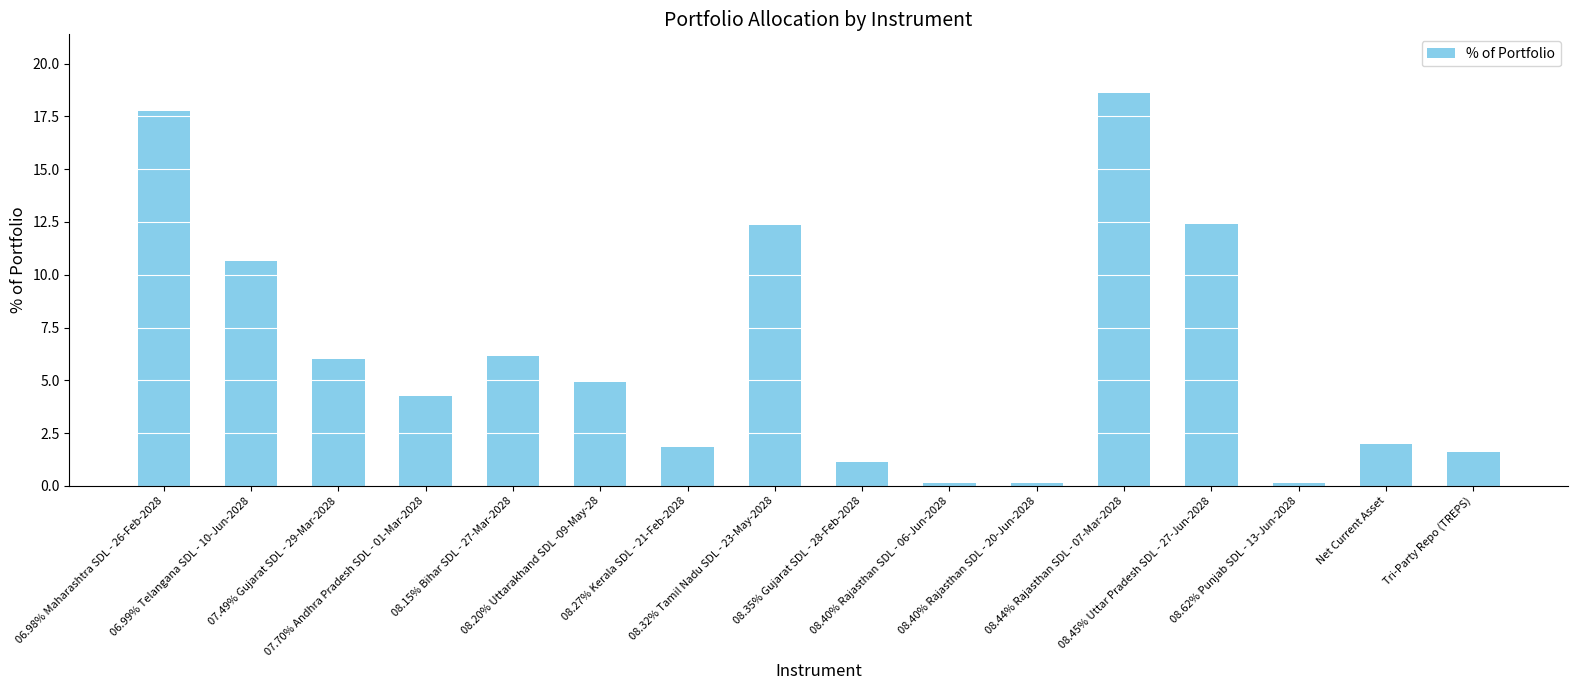

At which label is the value closest to 9?

06.99% Telangana SDL - 10-Jun-2028